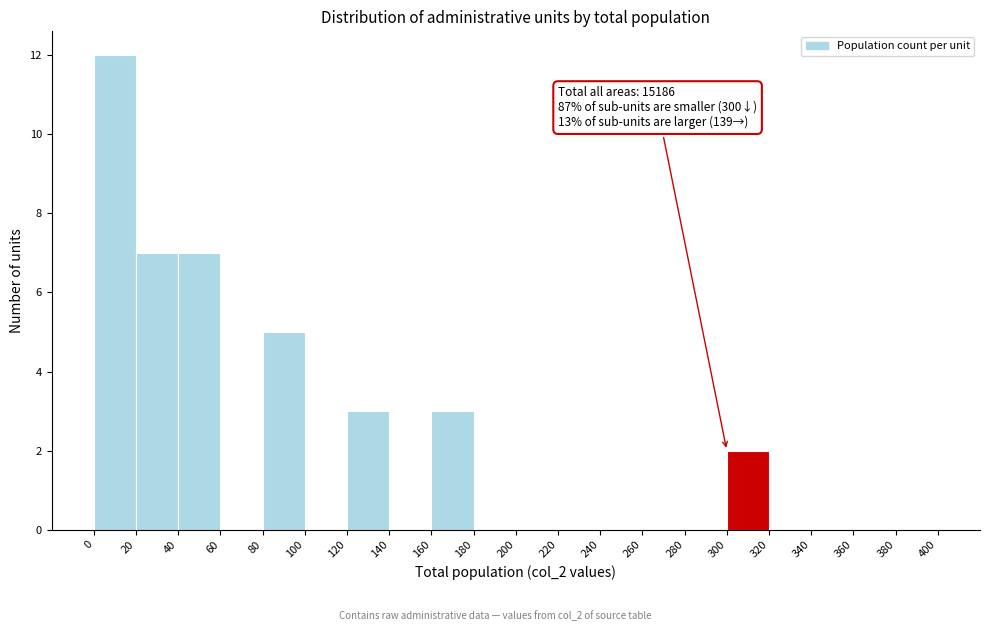

Over which range of the x-axis is the bar tallest?

0 to 20